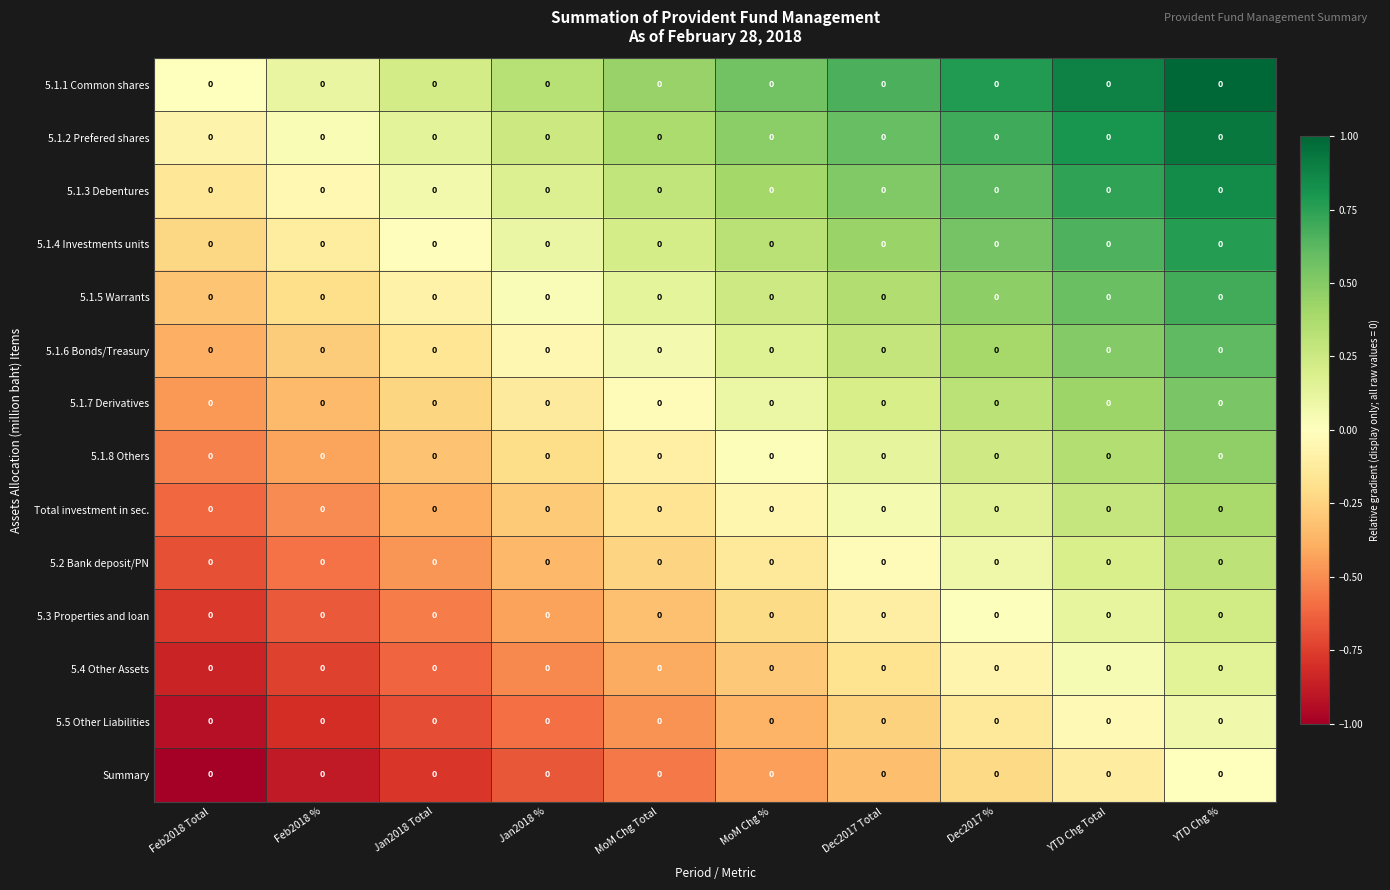

Is it true that 5.5 Other Liabilities equals -0.0 at YTD Chg Total?

False